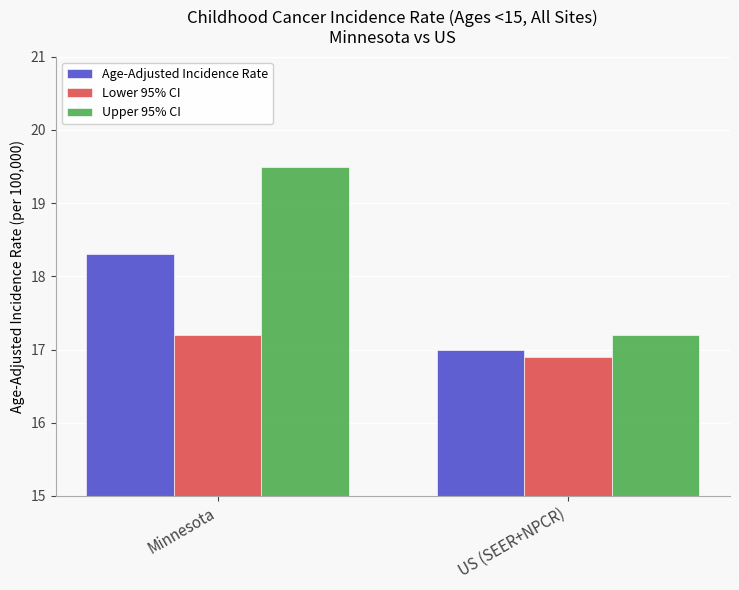

Reading right to left, transcribe all the data shown in this chart.

Age-Adjusted Incidence Rate: US (SEER+NPCR)=17.0	Minnesota=18.3
Lower 95% CI: US (SEER+NPCR)=16.9	Minnesota=17.2
Upper 95% CI: US (SEER+NPCR)=17.2	Minnesota=19.5